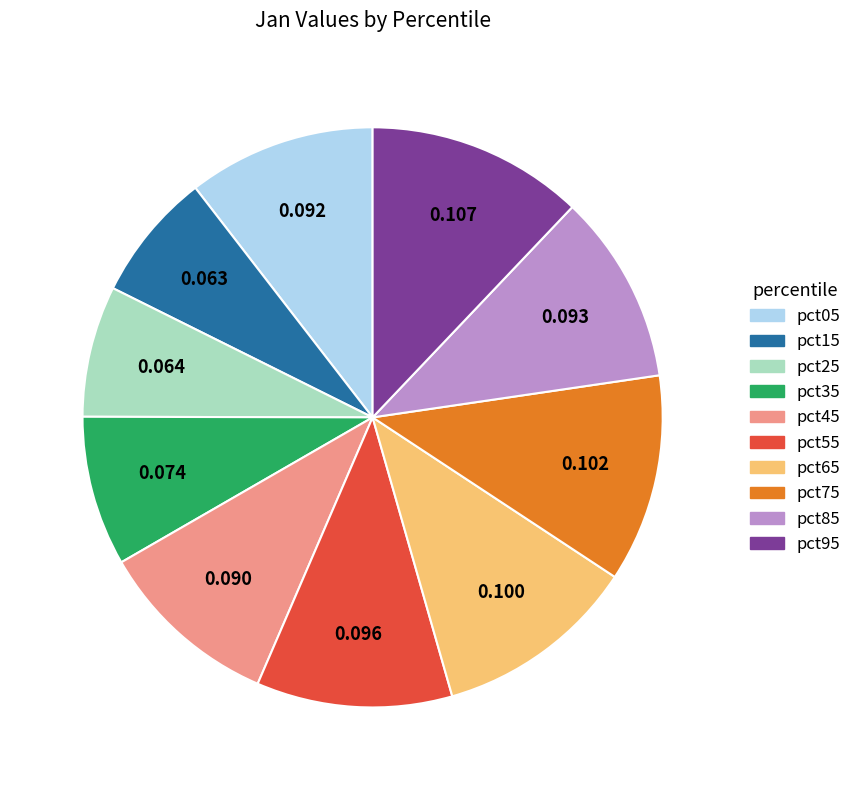

Do pct65 and pct55 together represent more than half of the pie?

No